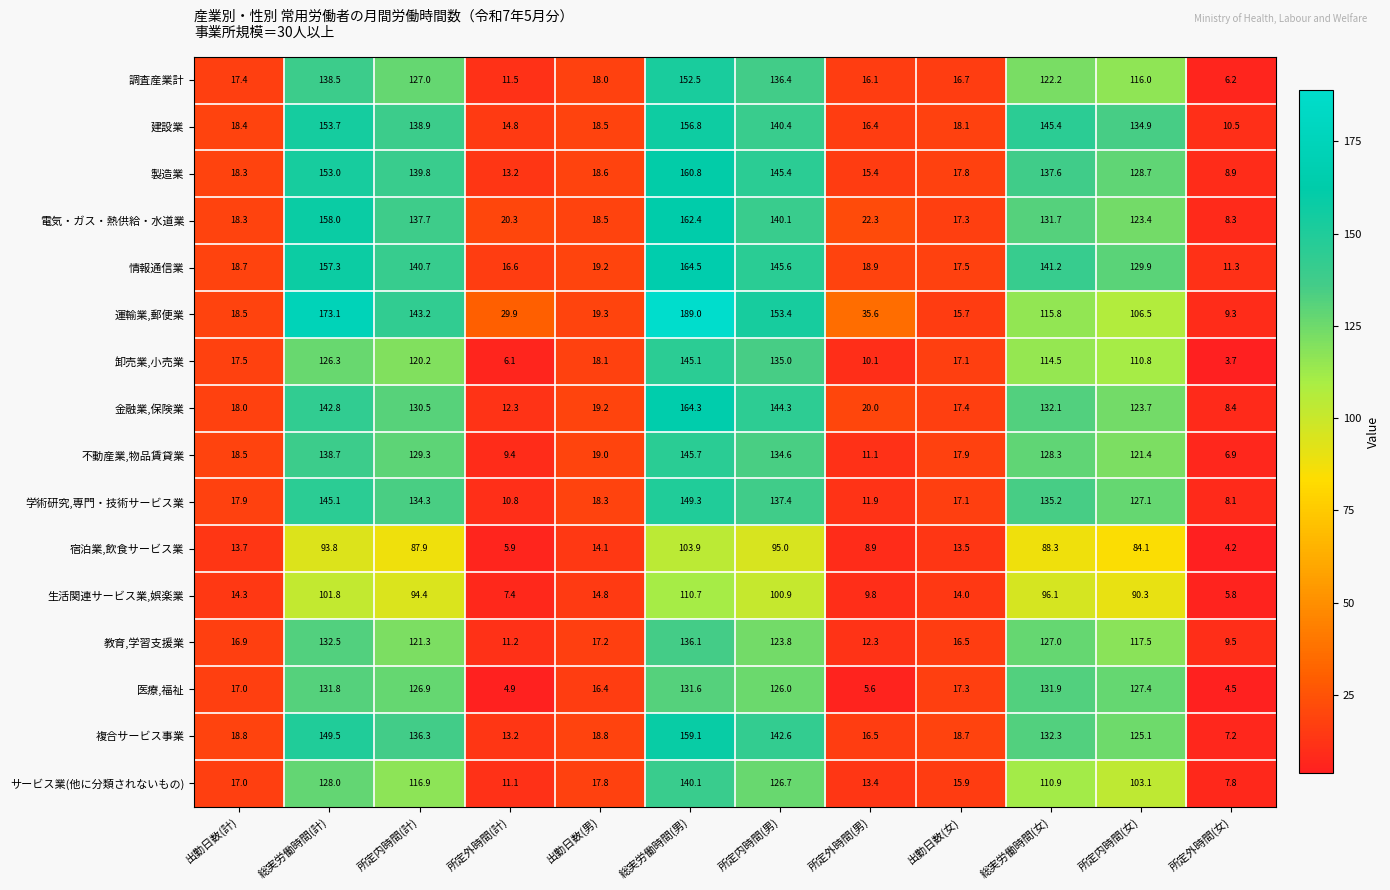

What value does the サービス業(他に分類されないもの) series have at 総実労働時間(計)?

128.0